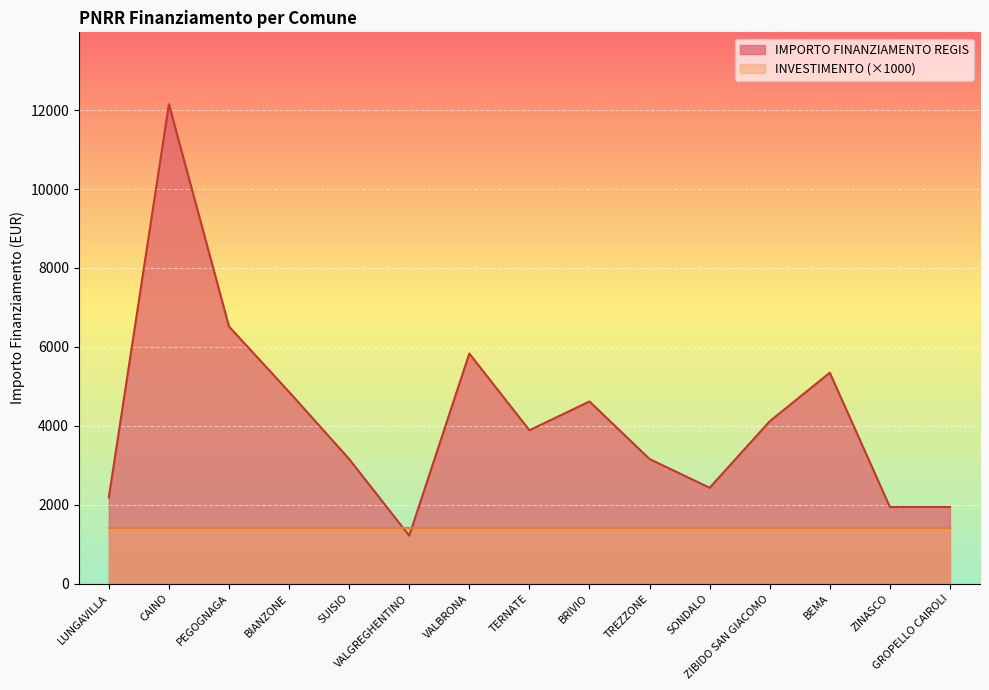

How many interior local valleys (lower than both neighbors) does the data have?

3